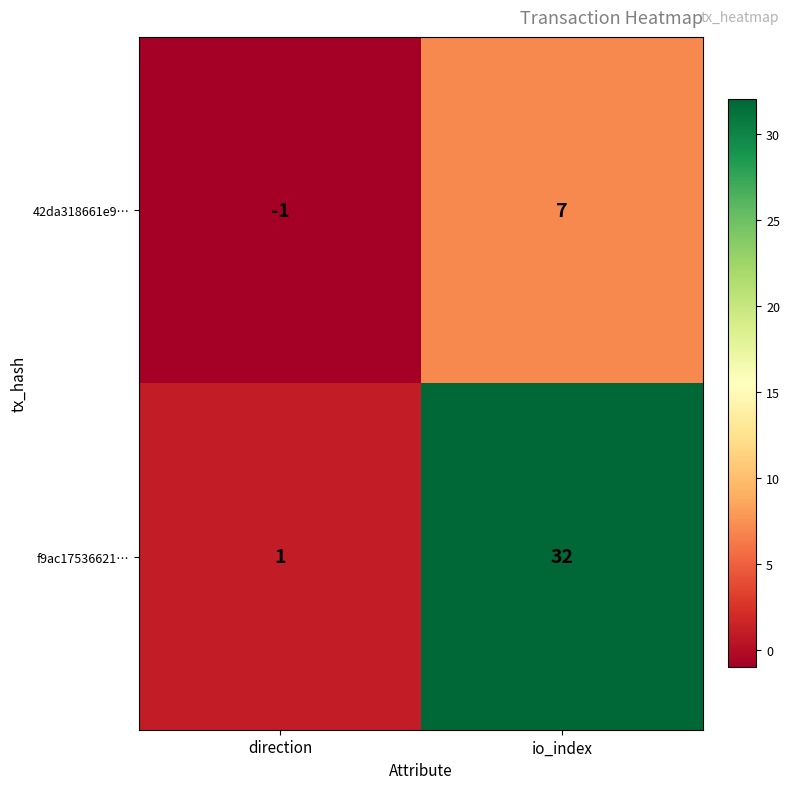

What is the total value across all series at io_index?

39